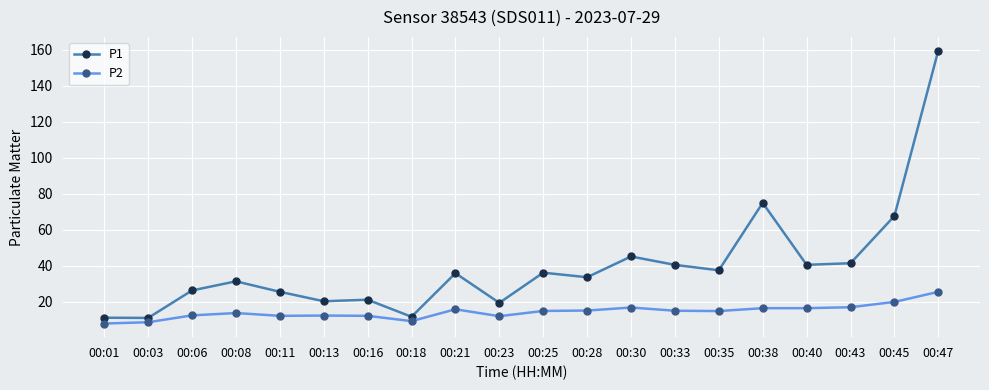

Read the P2 value at 00:08.

13.6